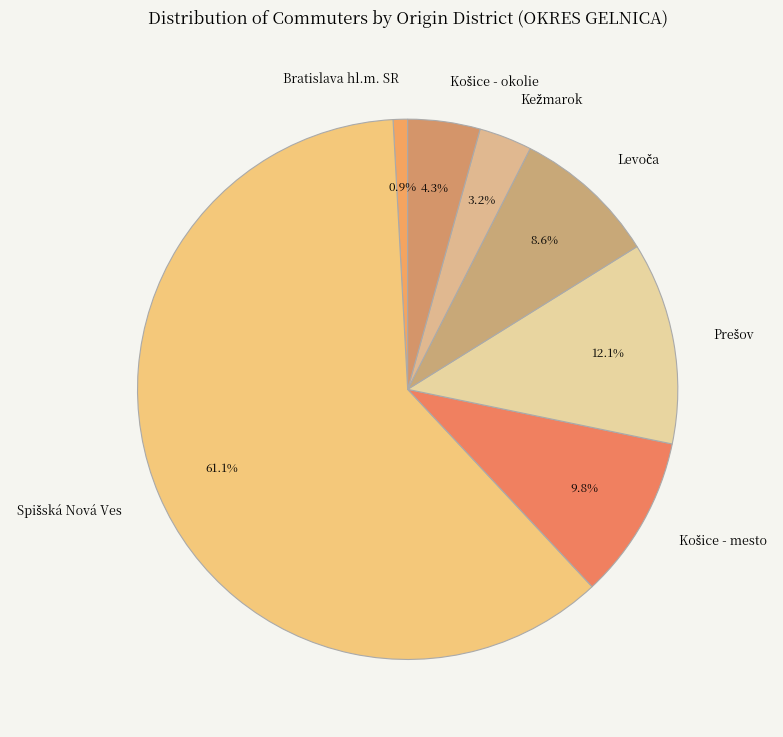

Which slice is the smallest?

Bratislava hl.m. SR